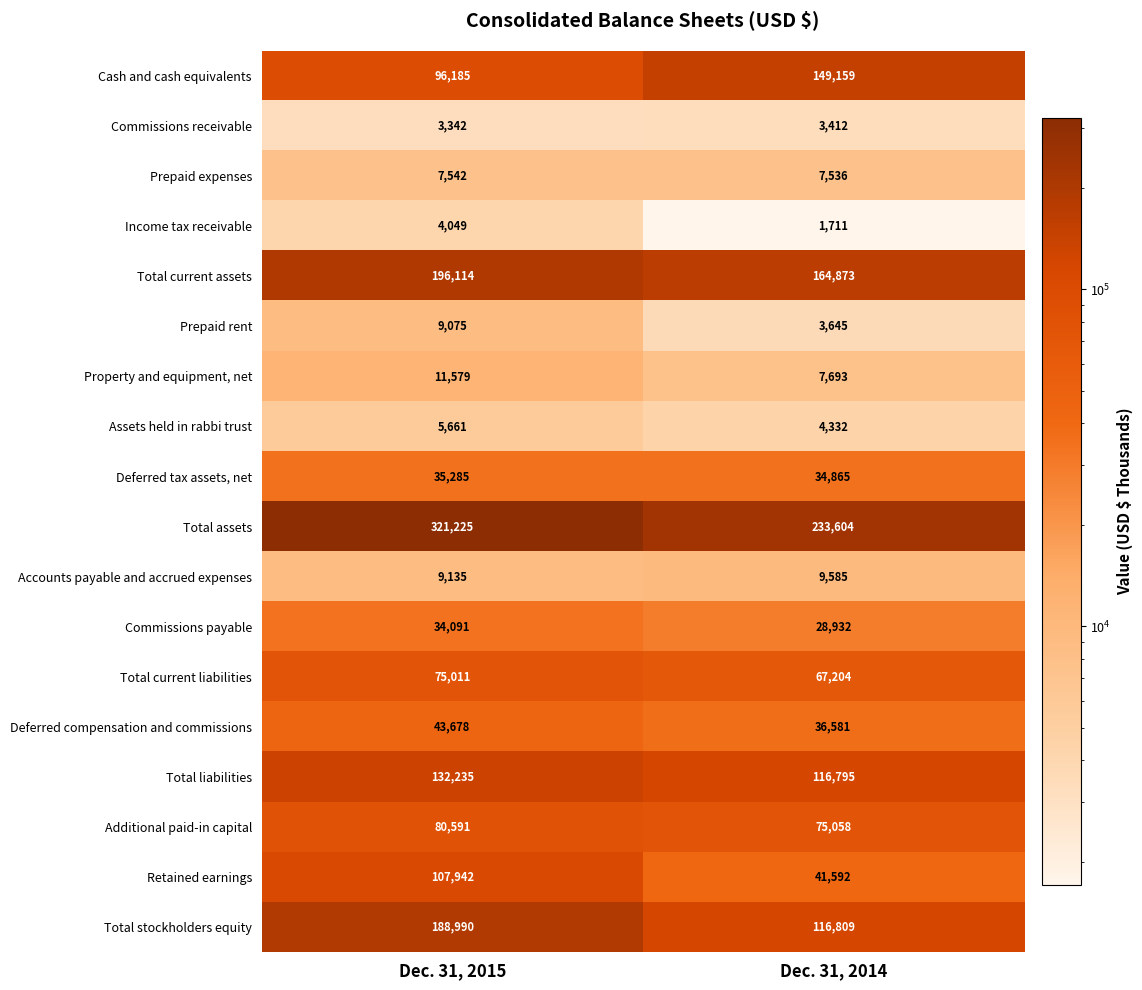

The Deferred compensation and commissions series shows 43678 at Dec. 31, 2015. True or false?

True